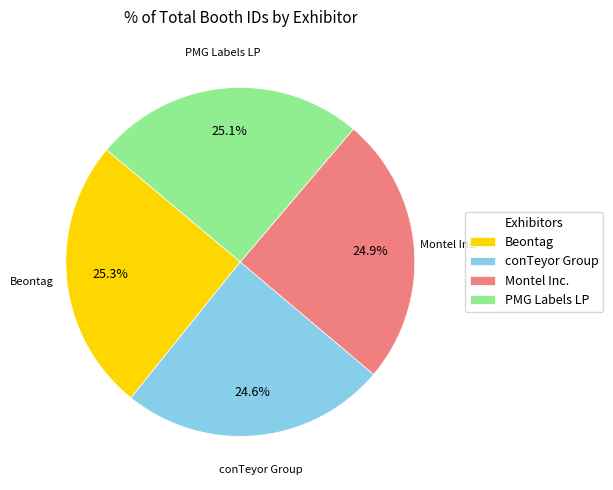

To the nearest percent, what percentage of the pie is conTeyor Group?

25%